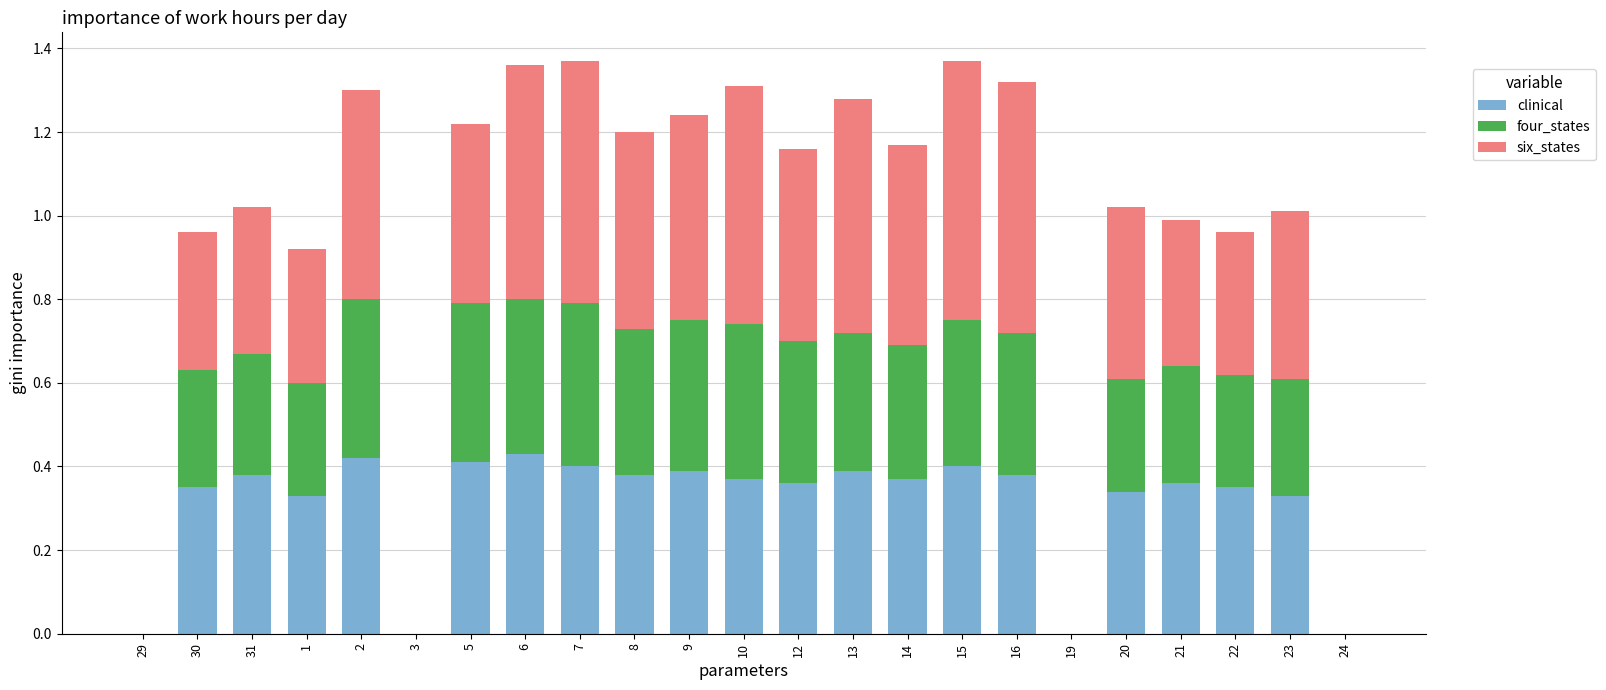

The clinical series shows 0.4 at 9. True or false?

True